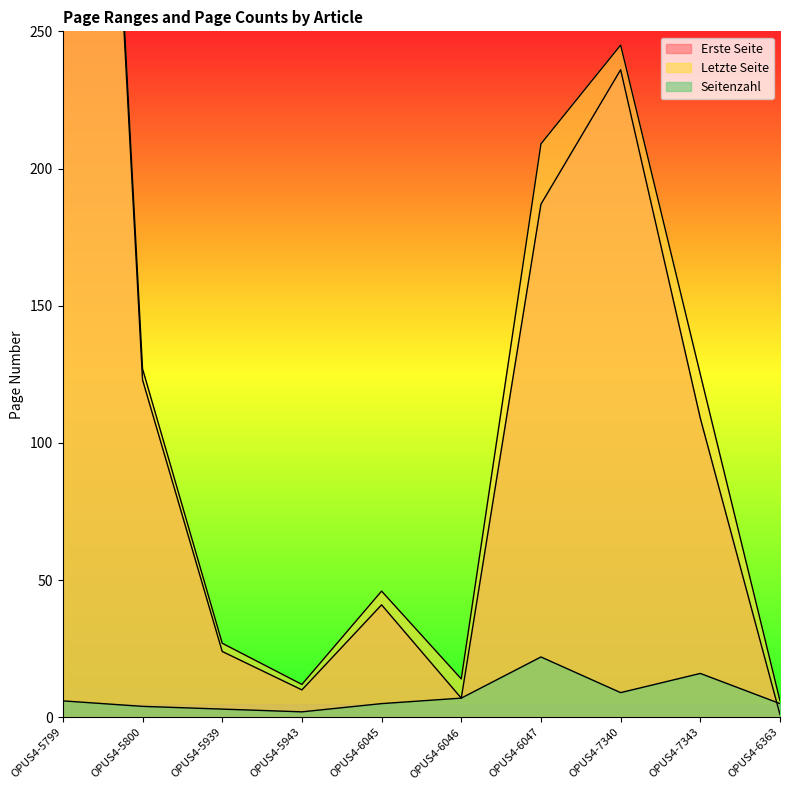

Which series has the largest total across all categories?

Letzte Seite